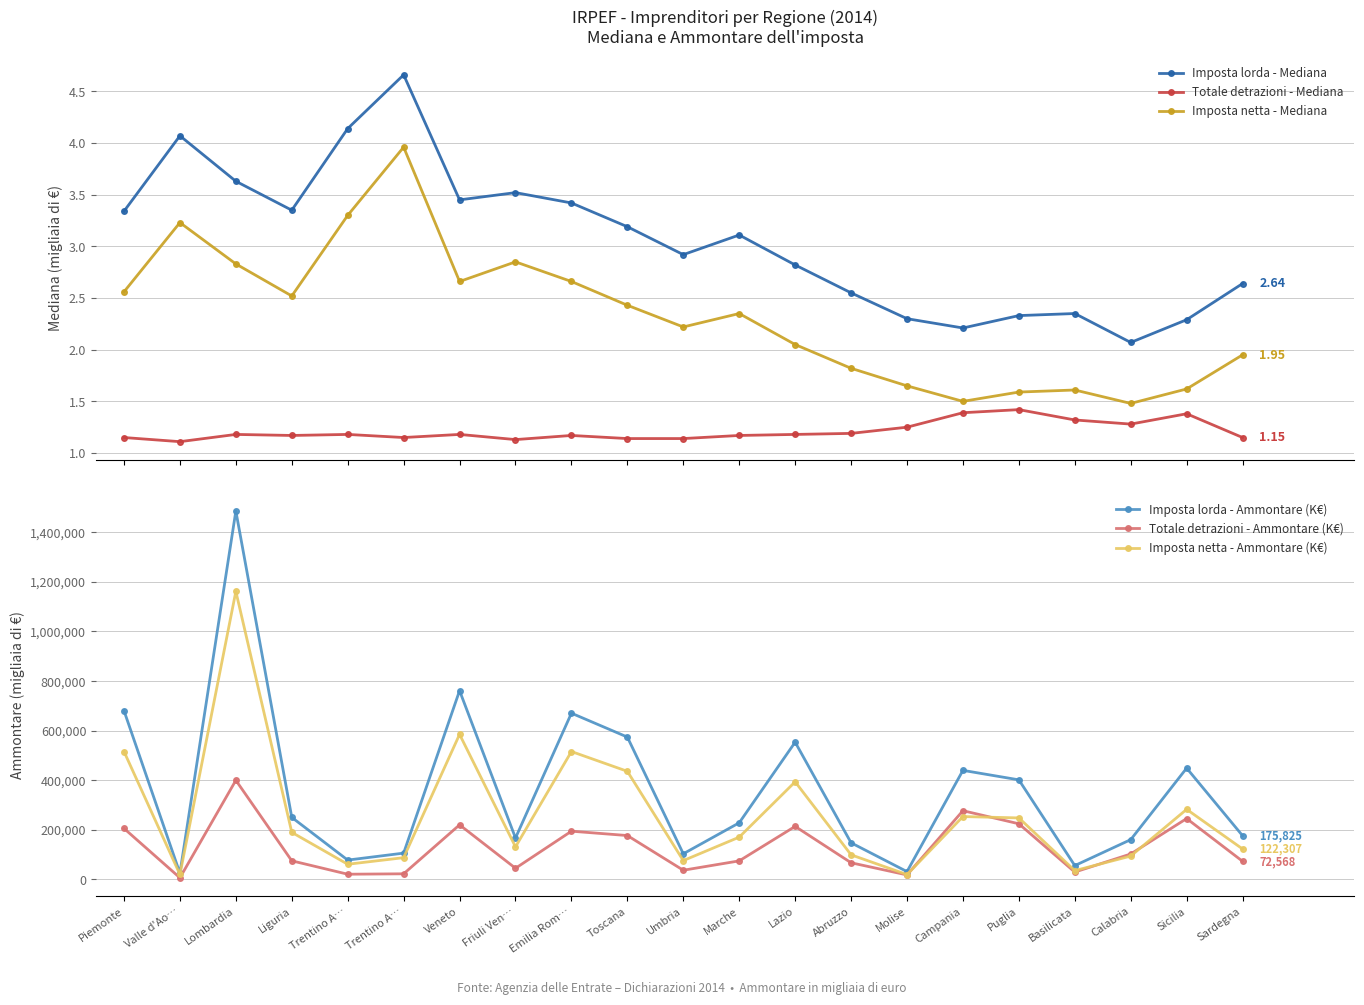

How many interior local peaks does the Totale detrazioni - Ammontare (K€) series have?

6